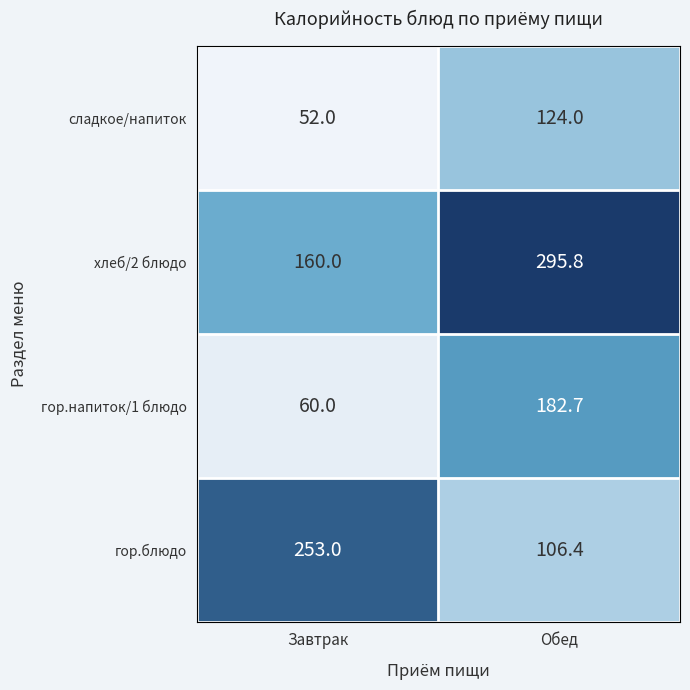

At how many categories does at least one series exceed 247?

2